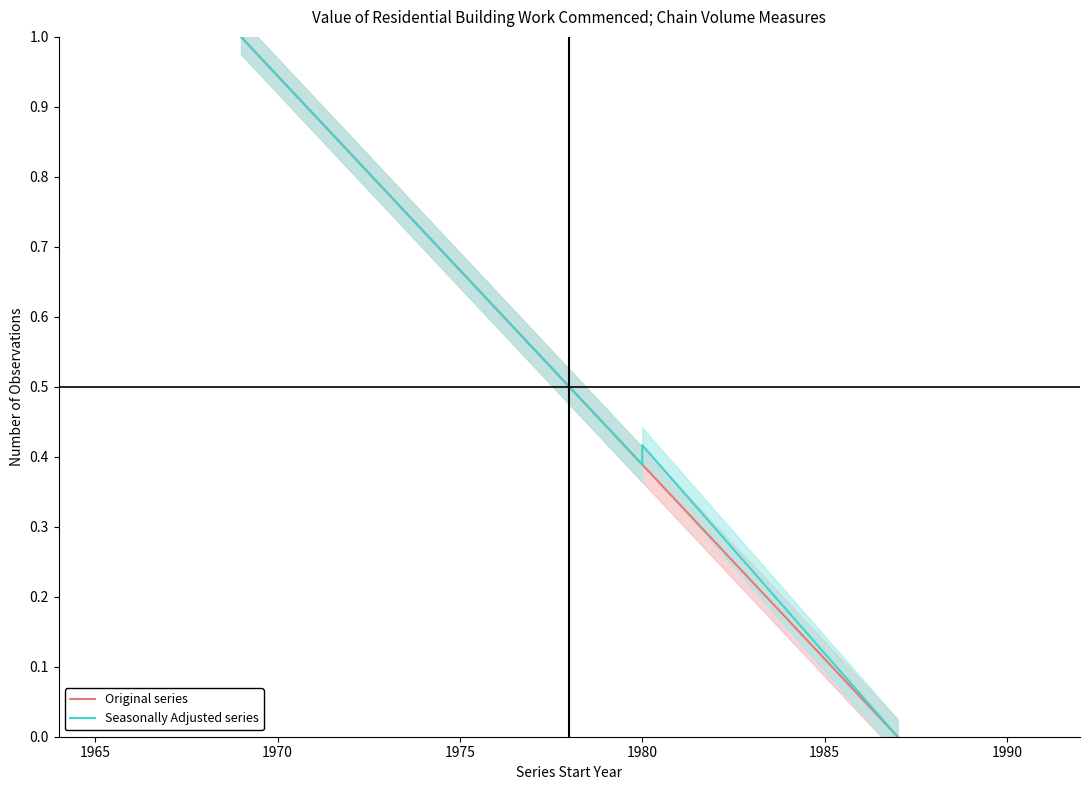

Where is the first local maximum for Seasonally Adjusted series?

1980